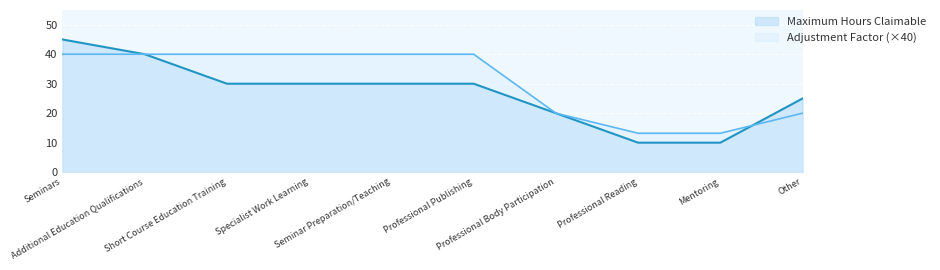

Reading left to right, extract all data points from this chart.

Maximum Hours Claimable: Seminars=45.0	Additional Education Qualifications=40.0	Short Course Education Training=30.0	Specialist Work Learning=30.0	Seminar Preparation/Teaching=30.0	Professional Publishing=30.0	Professional Body Participation=20.0	Professional Reading=10.0	Mentoring=10.0	Other=25.0
Adjustment Factor: Seminars=40.0	Additional Education Qualifications=40.0	Short Course Education Training=40.0	Specialist Work Learning=40.0	Seminar Preparation/Teaching=40.0	Professional Publishing=40.0	Professional Body Participation=20.0	Professional Reading=13.2	Mentoring=13.2	Other=20.0